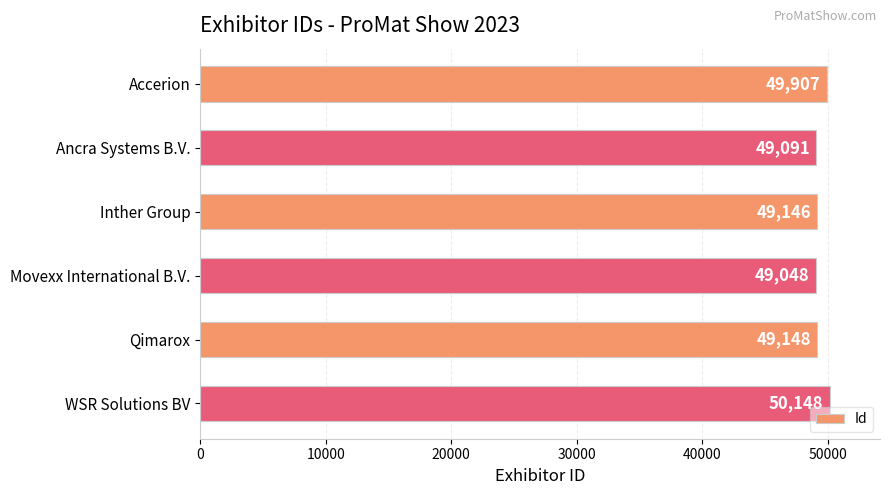

What is the minimum value shown in the chart?

49048